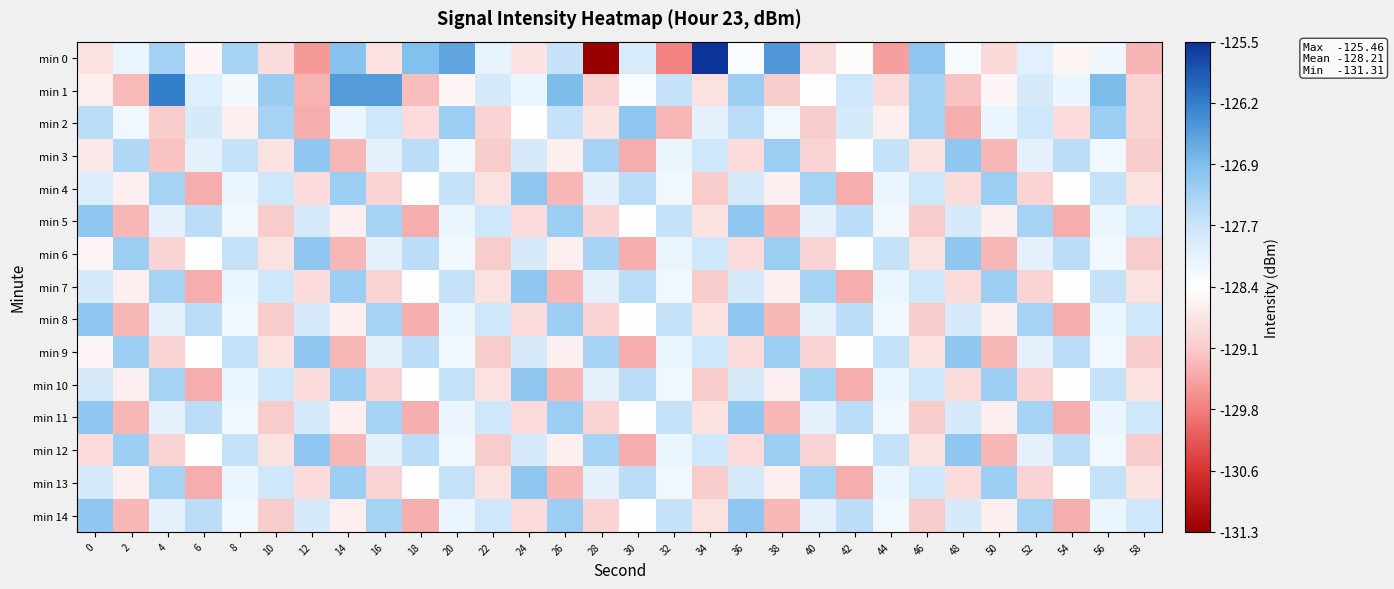

What is the spread (max minus min) of values at 16?

2.5